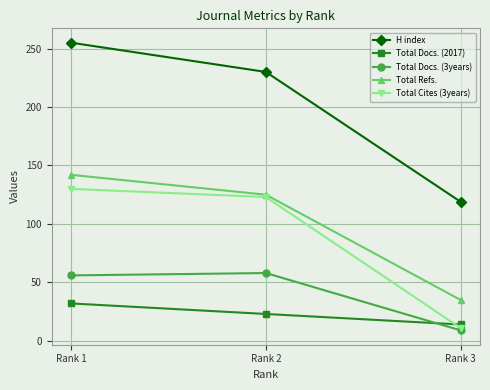

Rank the series at Rank 1 from lowest to highest value.

Total Docs. (2017), Total Docs. (3years), Total Cites (3years), Total Refs., H index